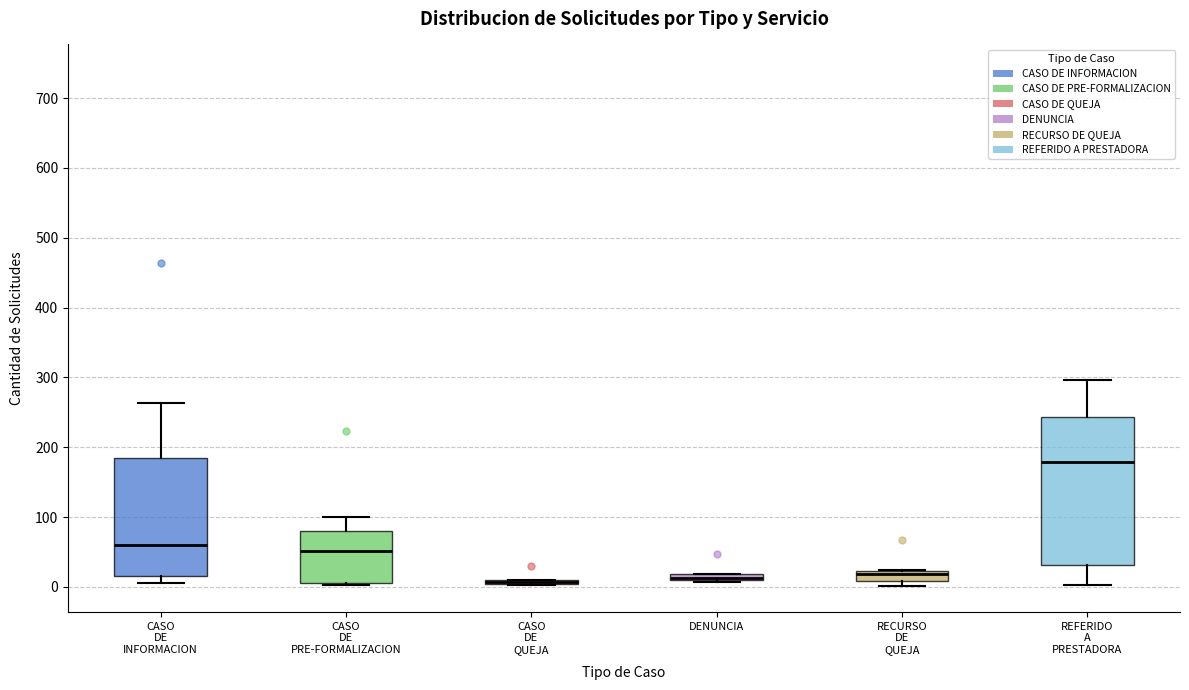

Which box is the tallest, from its lower edge to its upper edge?

REFERIDO A PRESTADORA